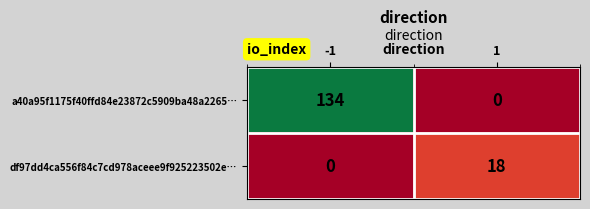

How many data points does each series have?

2